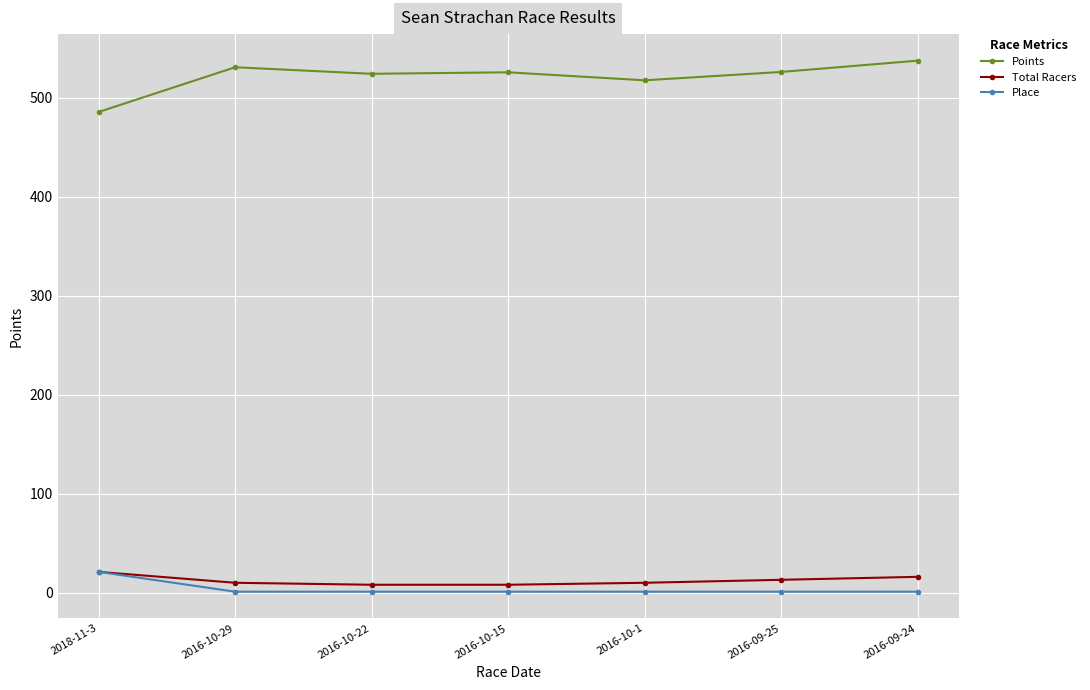

What is the spread (max minus min) of values at 2018-11-3?

464.5